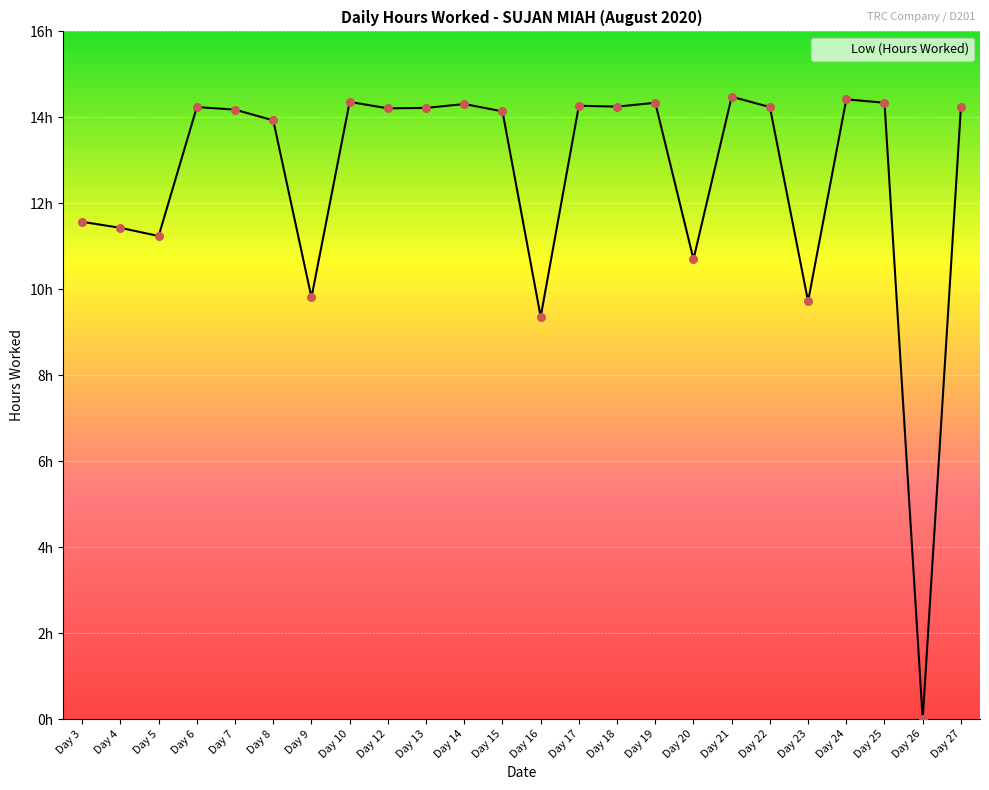

Between Day 3 and Day 27, which is larger?

Day 27